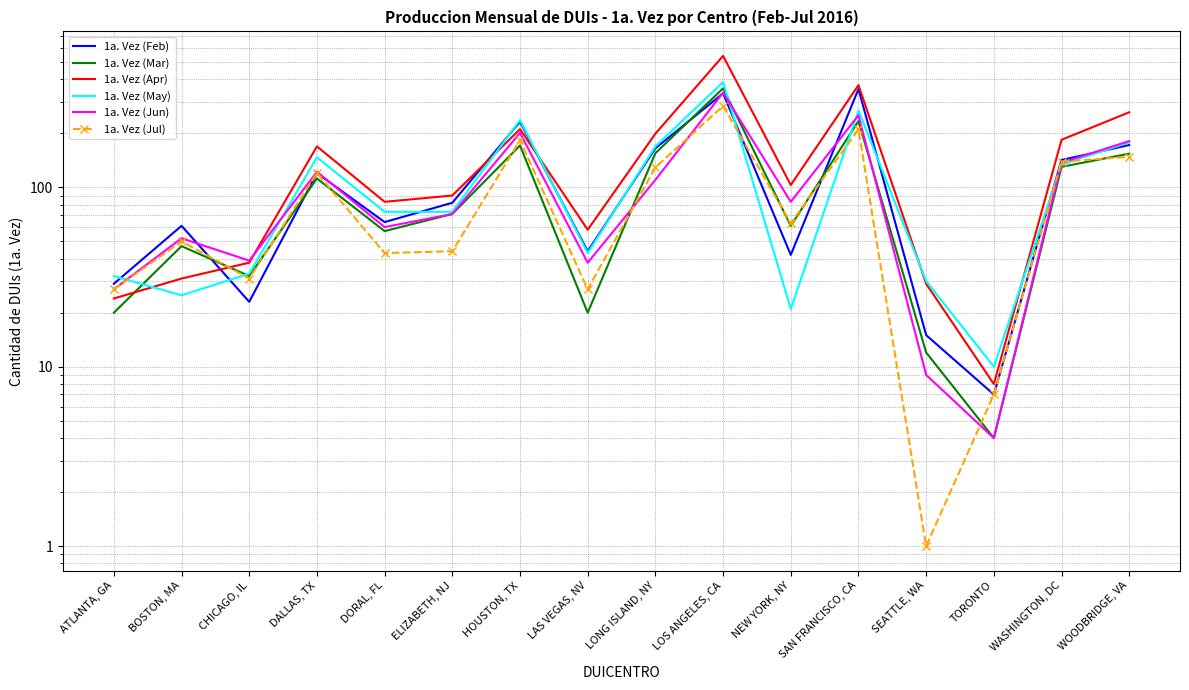

What is the label of the 3rd point from the right?

TORONTO